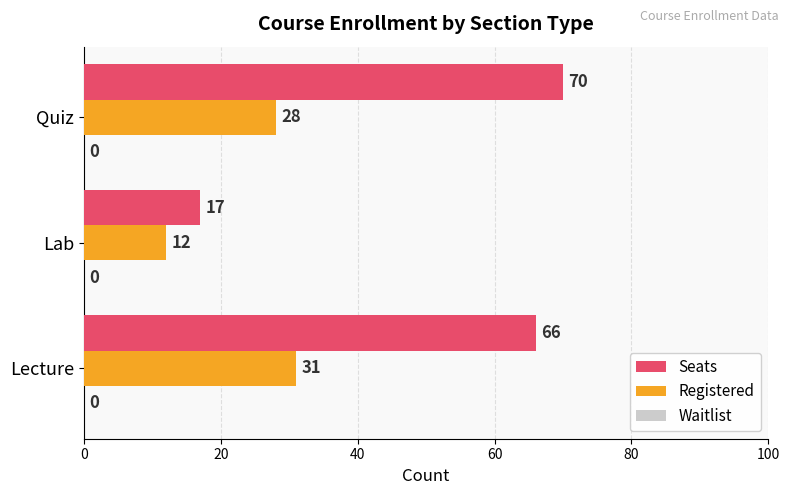

What is the average value of the Registered series?

24